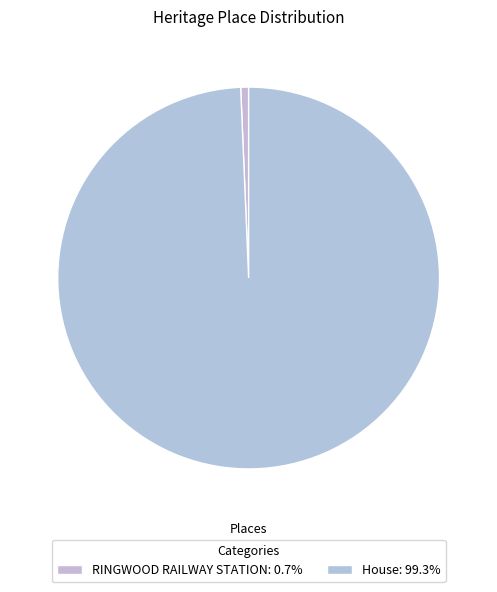

How many segments does this pie chart have?

2